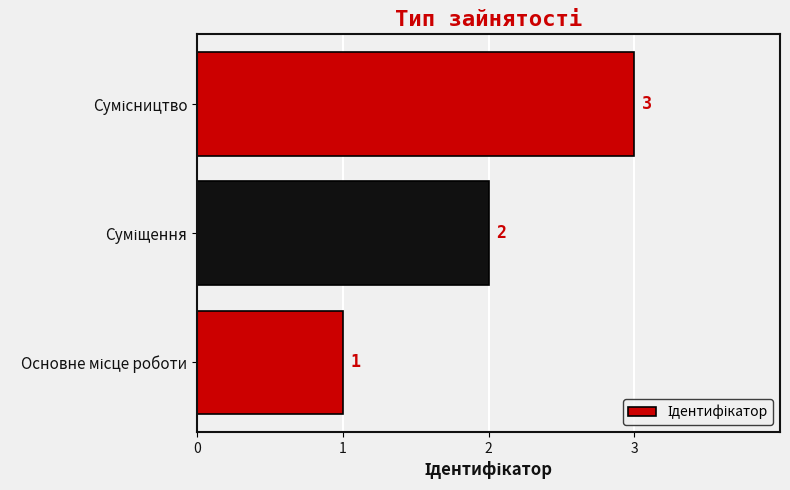

What is the sum of all values?

6